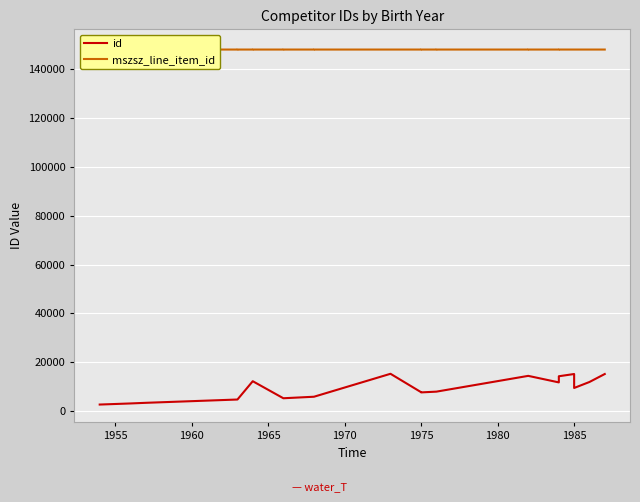

Is it true that mszsz_line_item_id equals 100550 at 1965?

False